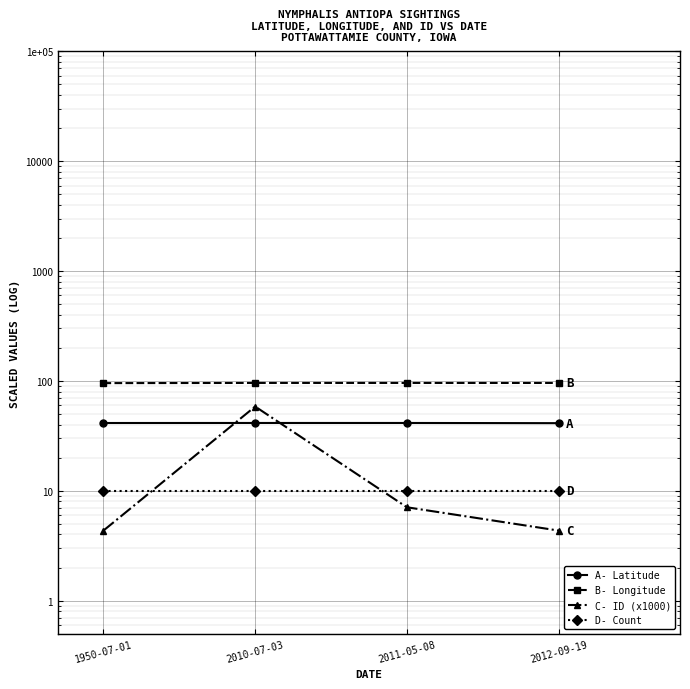

At how many categories does at least one series exceed 44?

4